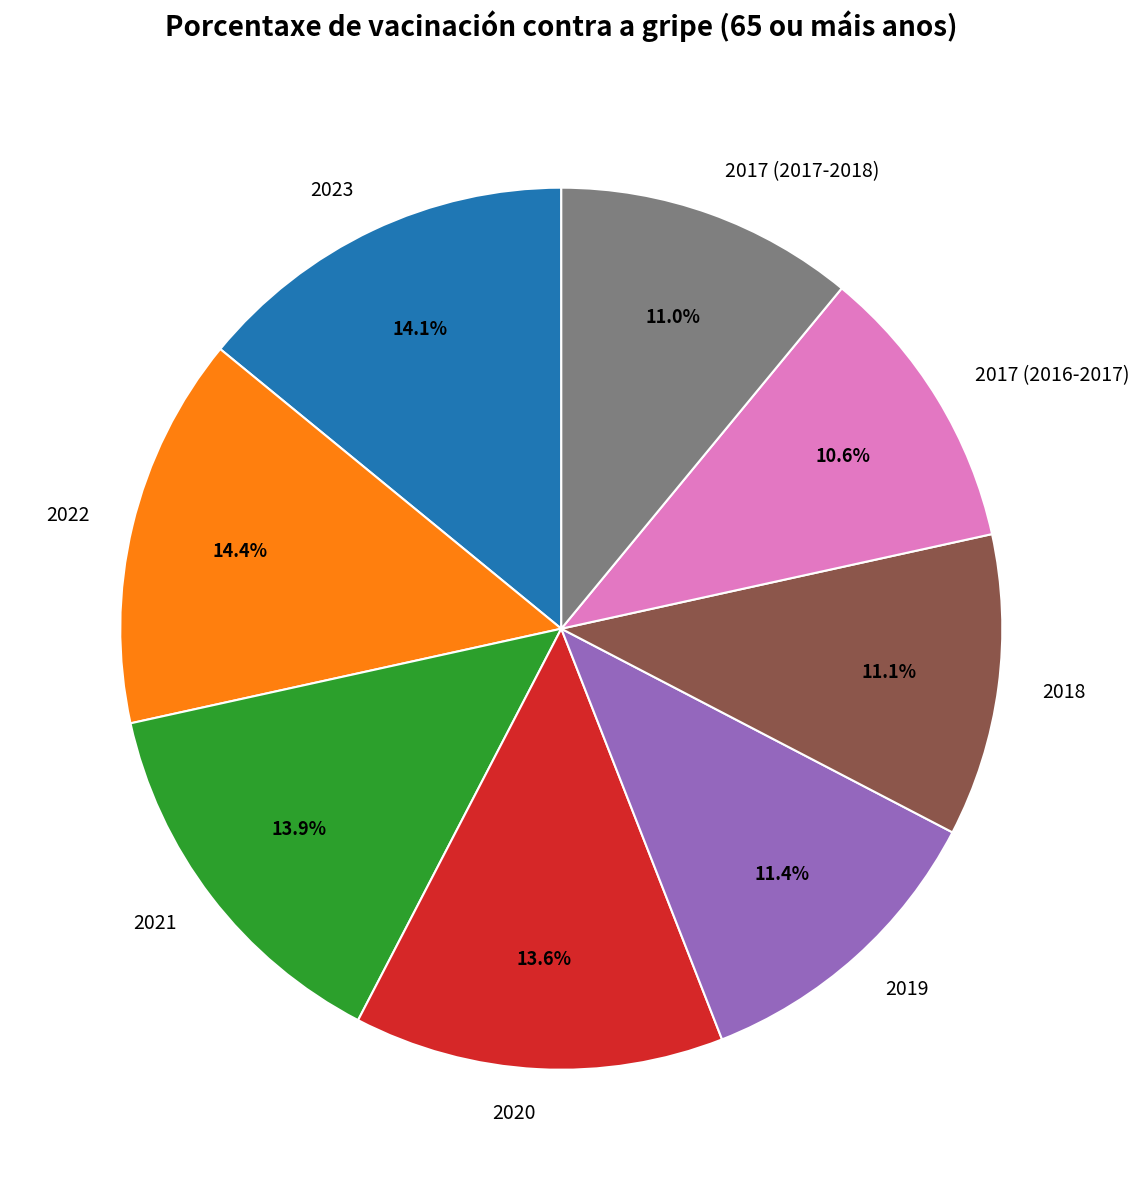

Is there a majority slice in this chart?

No